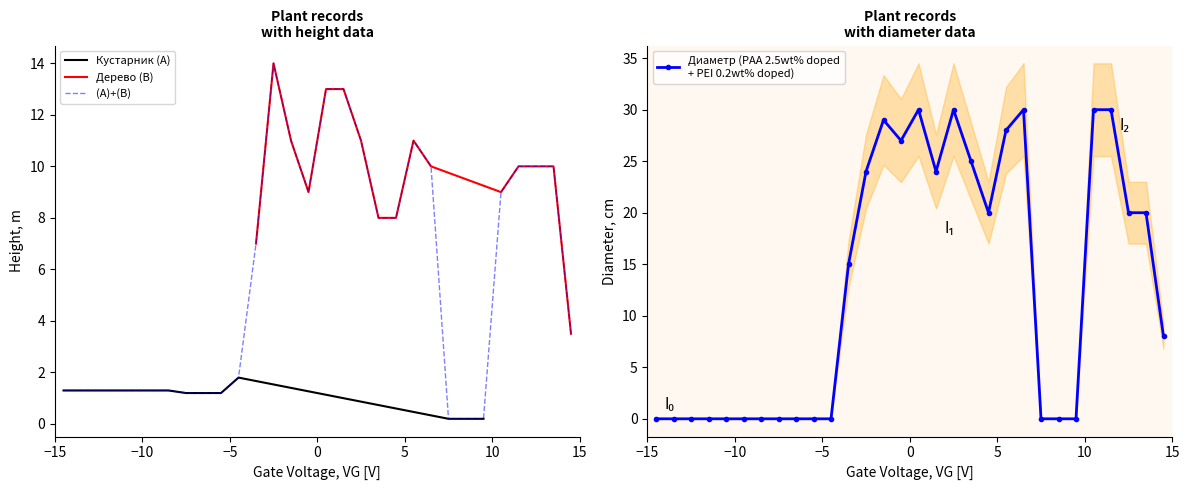

How many lines are shown in the chart?

3